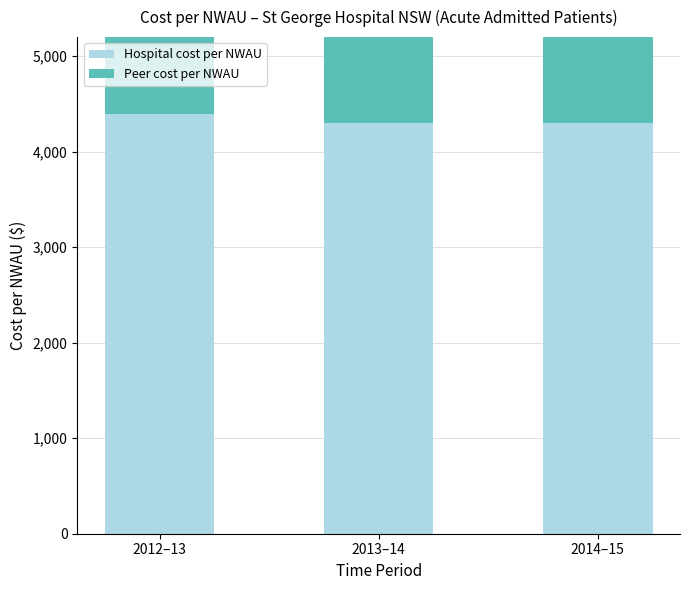

How many data points in Peer cost per NWAU are less than 4730?

1